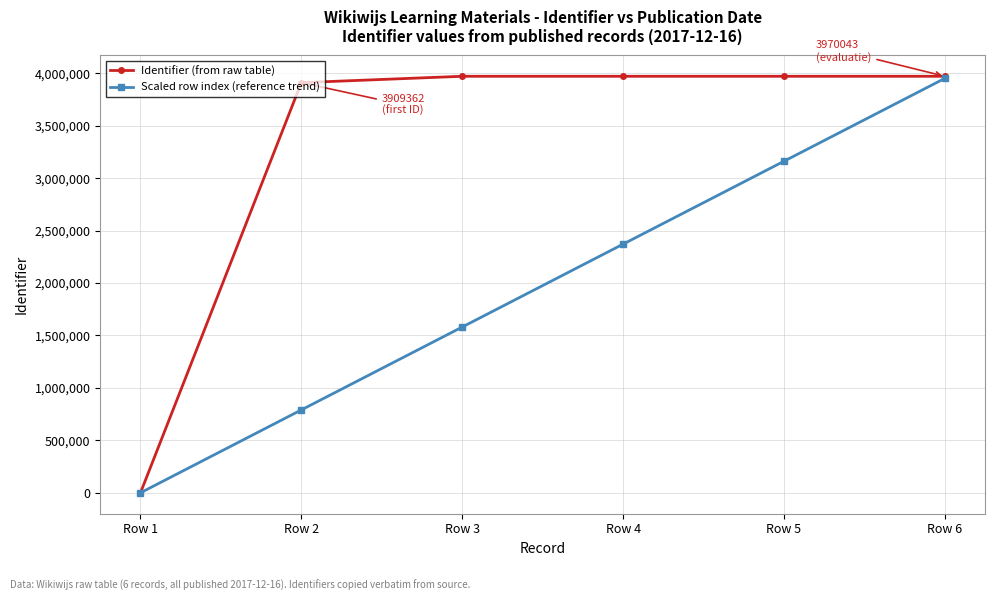

List the series in order of their overall mean, lowest first.

Scaled row index (reference trend), Identifier (from raw table)